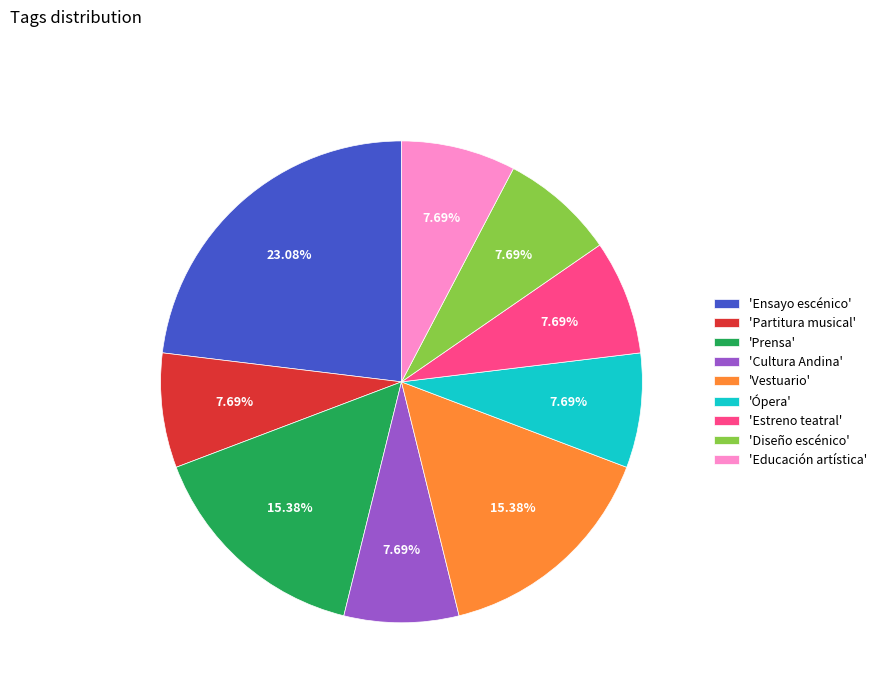

To the nearest percent, what is the difference between the largest and smallest slice percentages?

15%